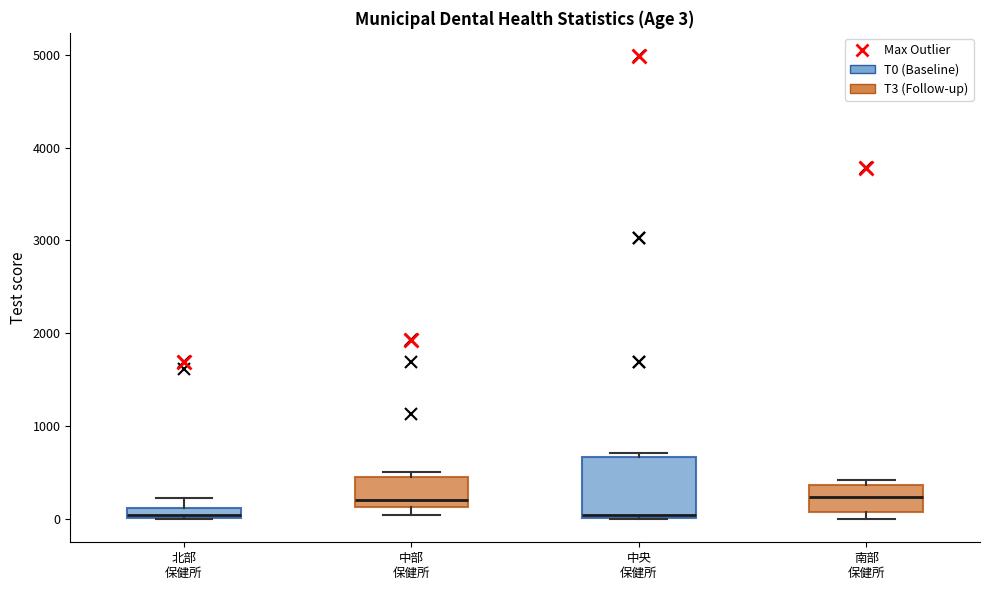

Which box is the tallest, from its lower edge to its upper edge?

中央 保健所